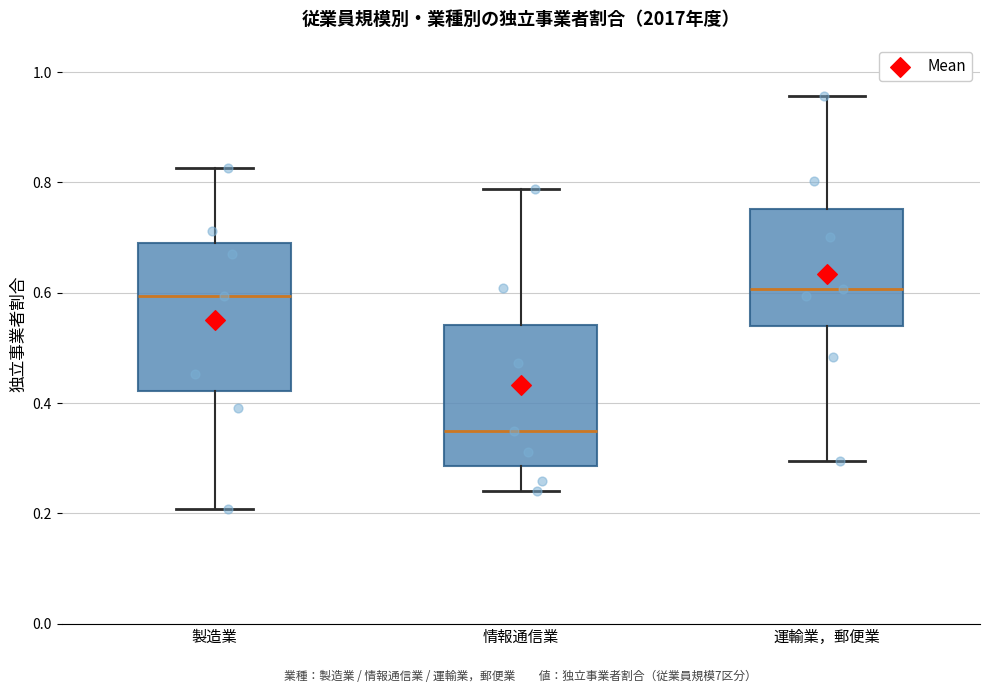

Reading left to right, read every box against the y-axis: the position of its median line, the range the box covers, and the ends of its whiskers. The values are not printed on the chart, so give them approximately, as read against the axis.

製造業: median 0.60, box 0.42 to 0.70, whiskers 0.20 to 0.82
情報通信業: median 0.34, box 0.28 to 0.54, whiskers 0.24 to 0.78
運輸業，郵便業: median 0.60, box 0.54 to 0.76, whiskers 0.30 to 0.96